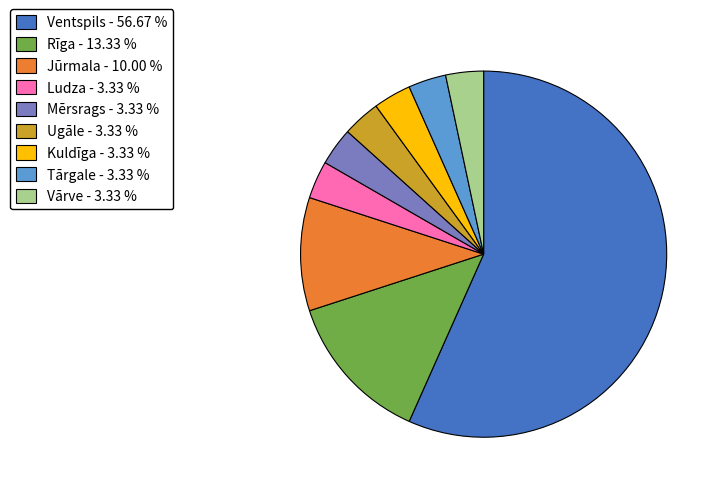

The Tārgale slice represents 3% of the pie. True or false?

True